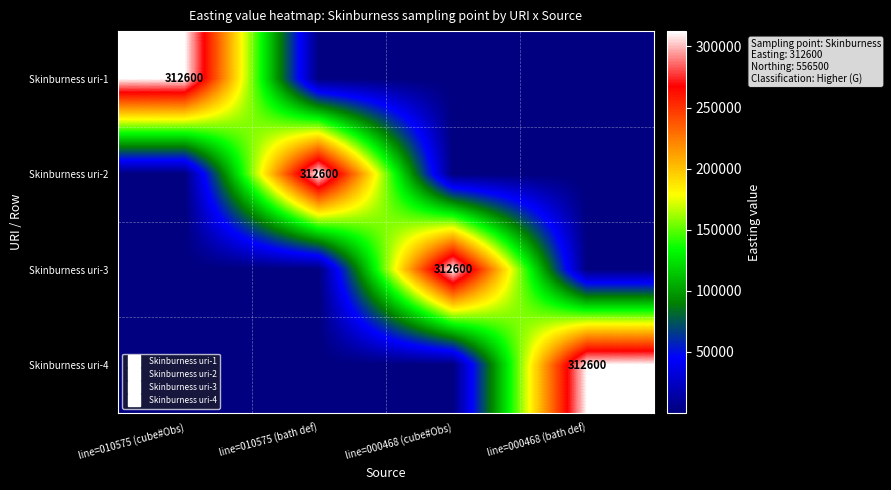

The Skinburness uri-3 series shows 556368 at line=000468 (cube#Obs). True or false?

False